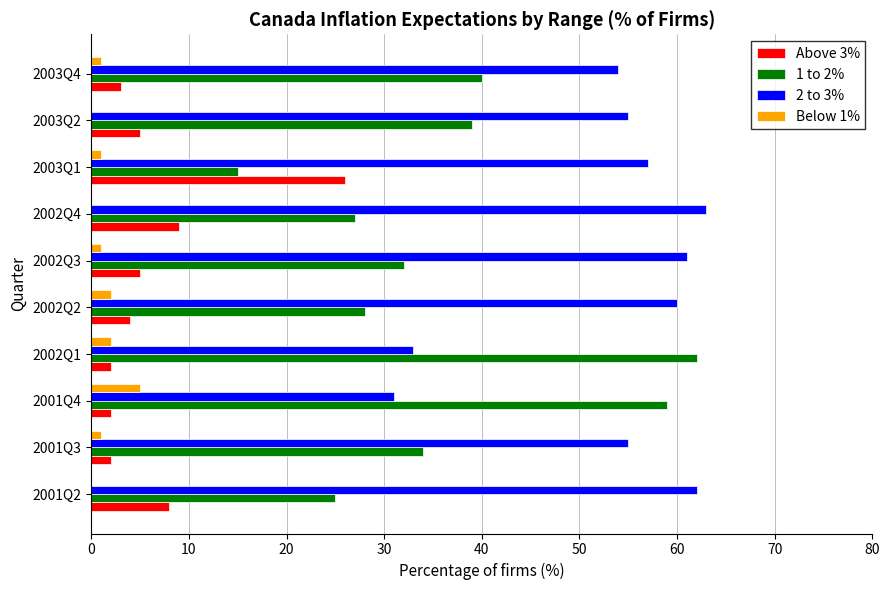

Which series has the largest total across all categories?

2 to 3%